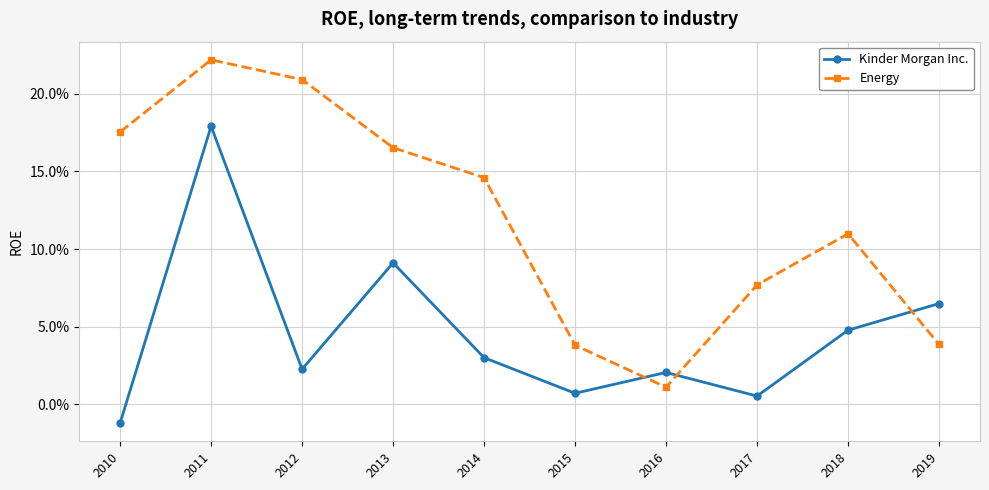

What is the sum of the Kinder Morgan Inc. values at 2014 and 2019?

0.1